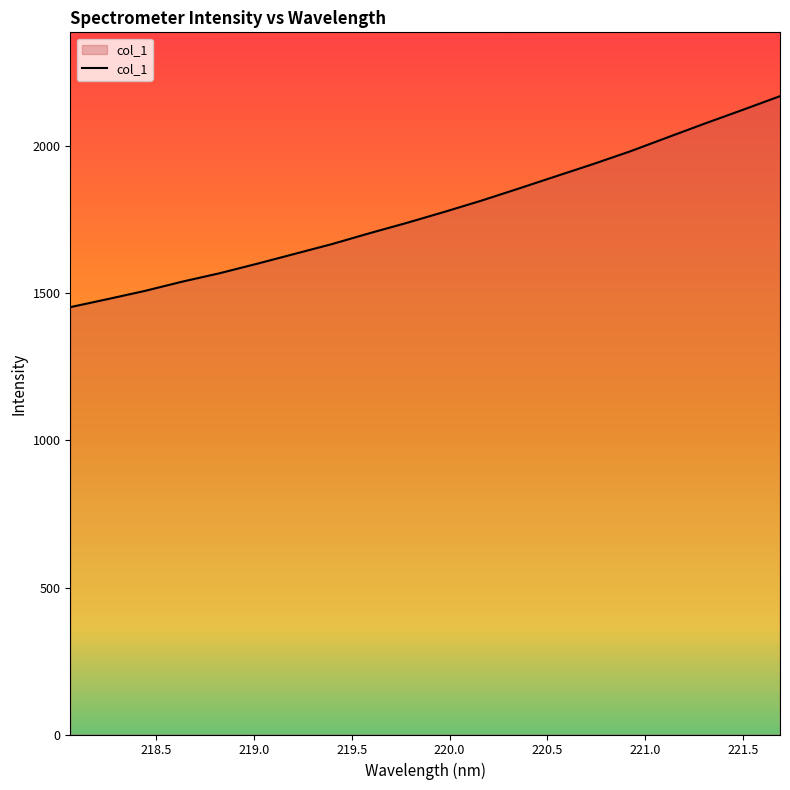

What is the greatest value displayed?

2171.2